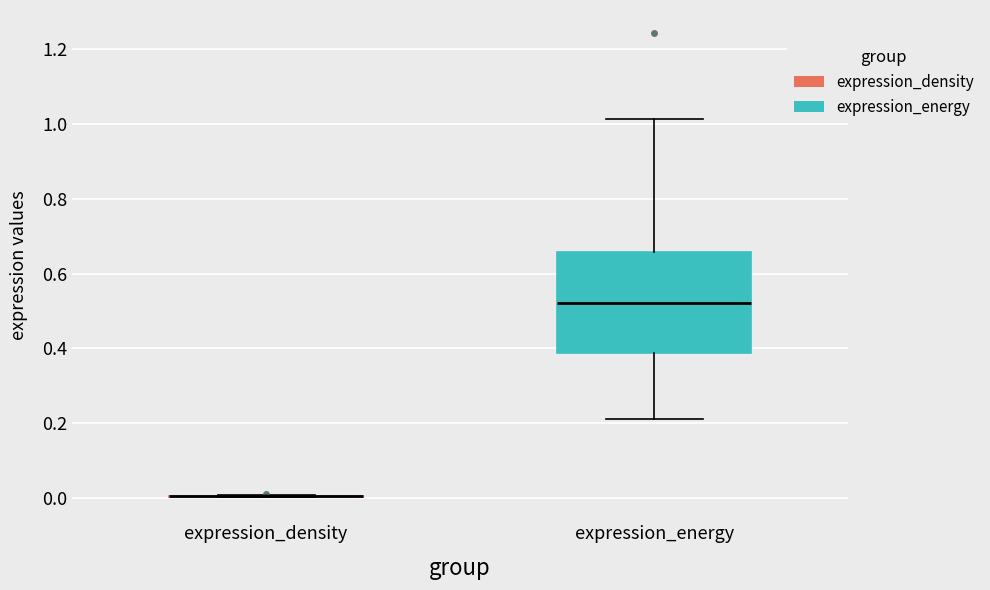

Reading left to right, read every box against the y-axis: the position of its median line, the range the box covers, and the ends of its whiskers. The values are not printed on the chart, so give them approximately, as read against the axis.

expression_density: box collapsed to a line at 0.00, whiskers 0.00 to 0.00
expression_energy: median 0.52, box 0.38 to 0.66, whiskers 0.22 to 1.02